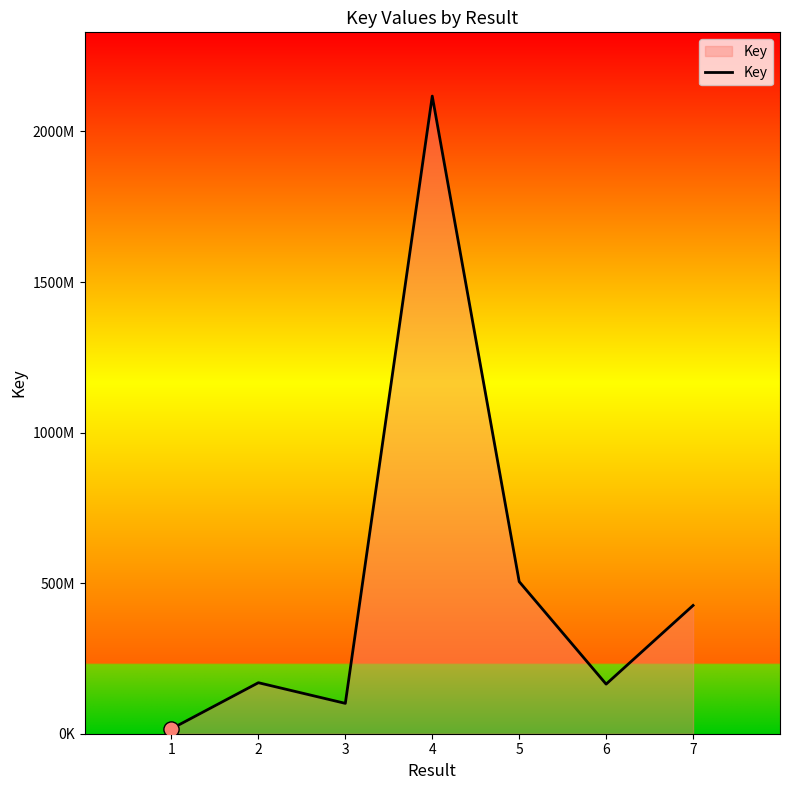

Which has a higher value, 5 or 4?

4